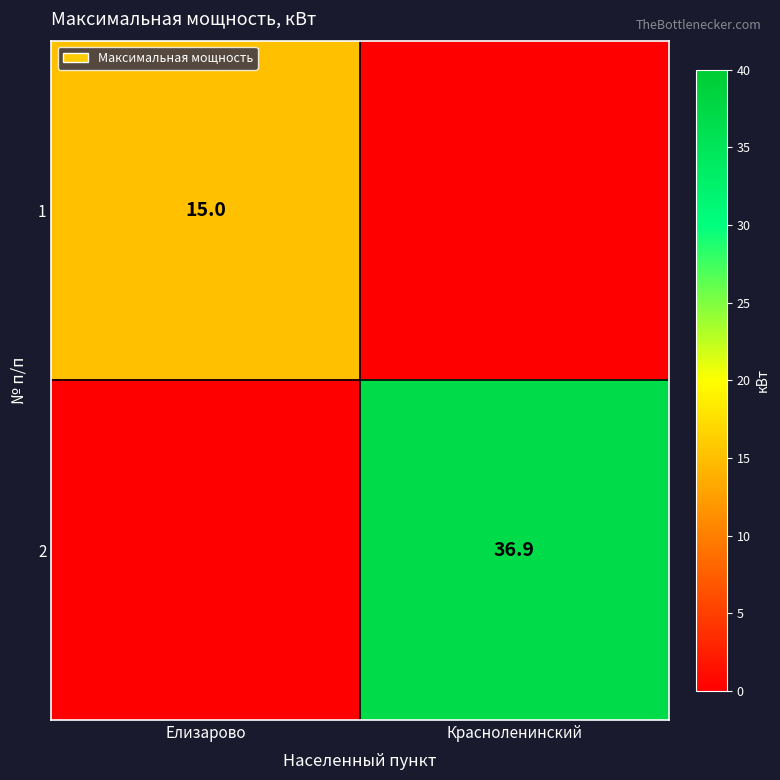

The 1 series shows 8.6 at Елизарово. True or false?

False